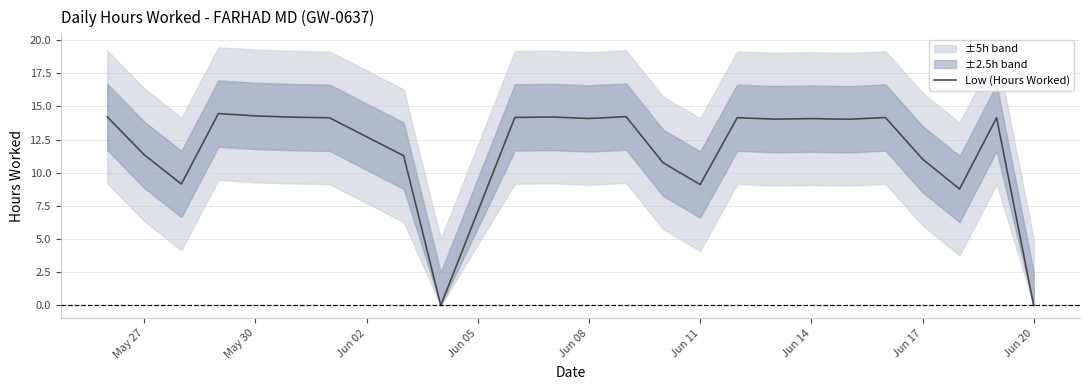

What is the highest value of the Low (Hours Worked) series?

14.5